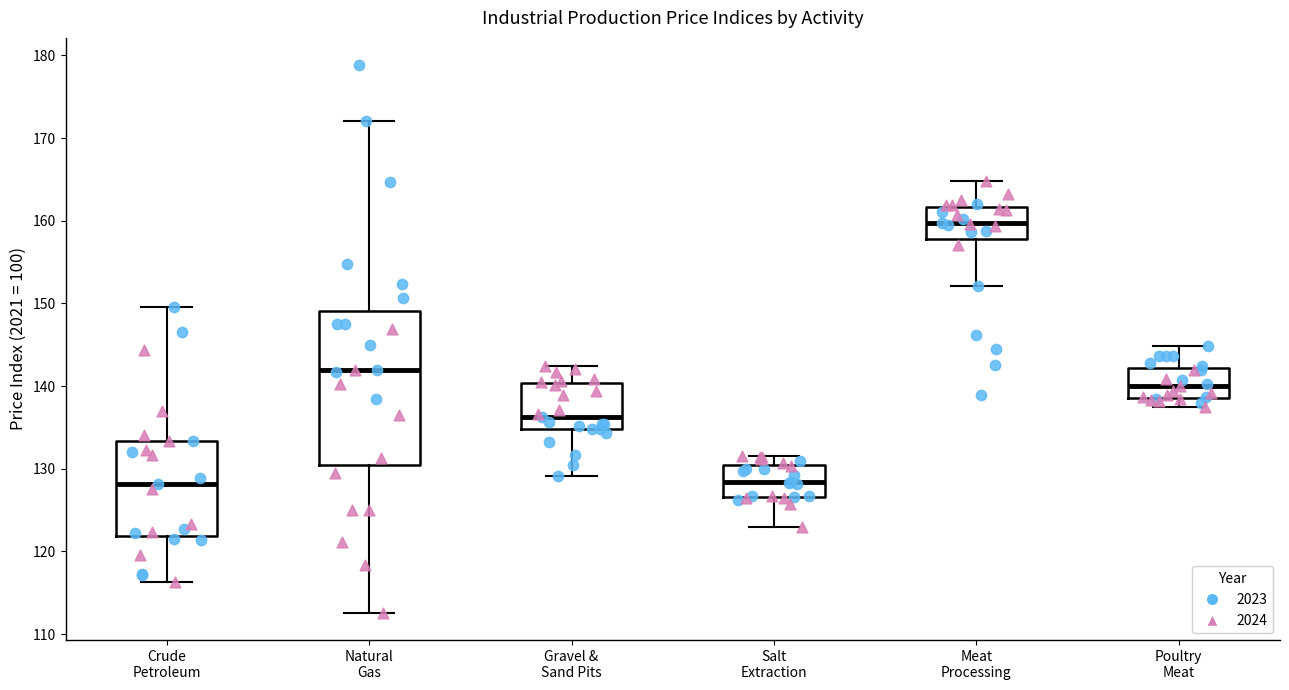

Reading left to right, transcribe this box plot: for each box, give where its median line is, the range the box spans, and where its two whiskers end, as read against the y-axis. The values are not printed on the chart, so give them approximately, as read against the axis.

Crude Petroleum: median 128, box 122 to 133, whiskers 116 to 150
Natural Gas: median 142, box 130 to 149, whiskers 113 to 172
Gravel & Sand Pits: median 136, box 135 to 140, whiskers 129 to 142
Salt Extraction: median 128, box 127 to 130, whiskers 123 to 132
Meat Processing: median 160, box 158 to 162, whiskers 152 to 165
Poultry Meat: median 140, box 139 to 142, whiskers 138 to 145